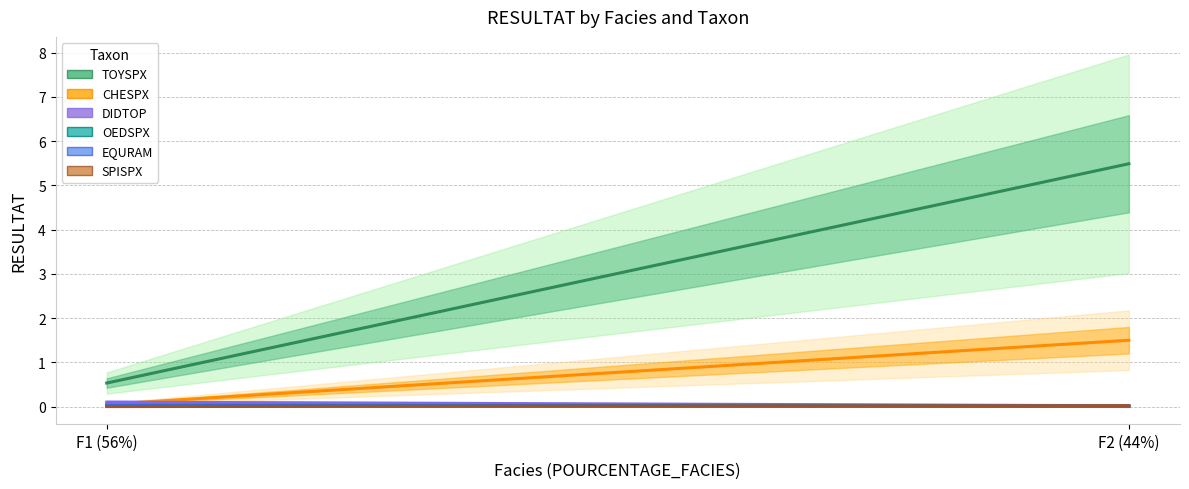

Reading left to right, what are all the values shown in this chart?

TOYSPX: F1 (56%)=0.5	F2 (44%)=5.5
CHESPX: F1 (56%)=0.1	F2 (44%)=1.5
DIDTOP: F1 (56%)=0.1	F2 (44%)=0.0
OEDSPX: F1 (56%)=0.0	F2 (44%)=0.0
EQURAM: F1 (56%)=0.0	F2 (44%)=0.0
SPISPX: F1 (56%)=0.0	F2 (44%)=0.0